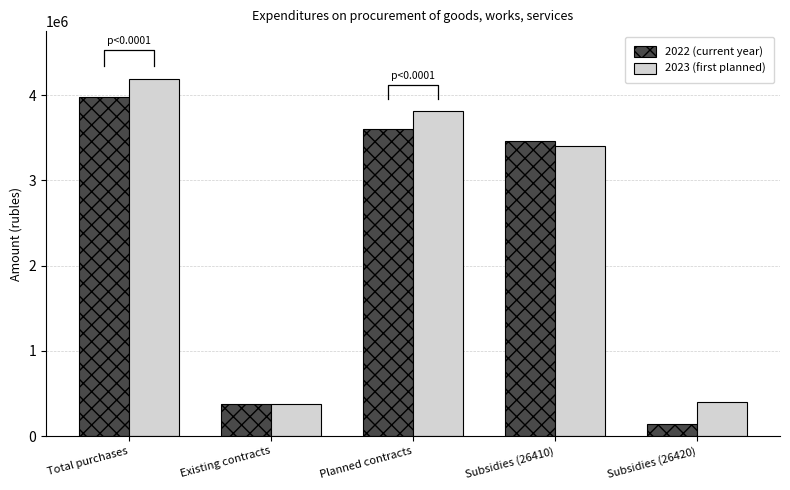

Where does the 2023 (first planned) series first go above 3405806?

Total purchases